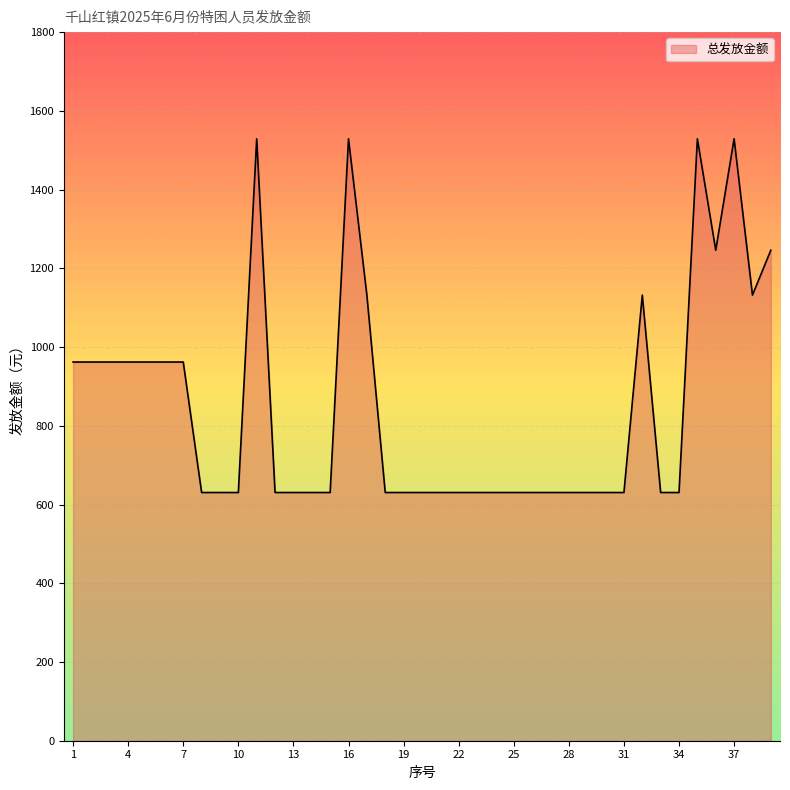

Reading left to right, extract all data points from this chart.

962.0	962.0	962.0	962.0	962.0	962.0	962.0	630.5	630.5	630.5	1529.0	630.5	630.5	630.5	630.5	1529.0	1132.0	630.5	630.5	630.5	630.5	630.5	630.5	630.5	630.5	630.5	630.5	630.5	630.5	630.5	630.5	1132.0	630.5	630.5	1529.0	1246.0	1529.0	1132.0	1246.0